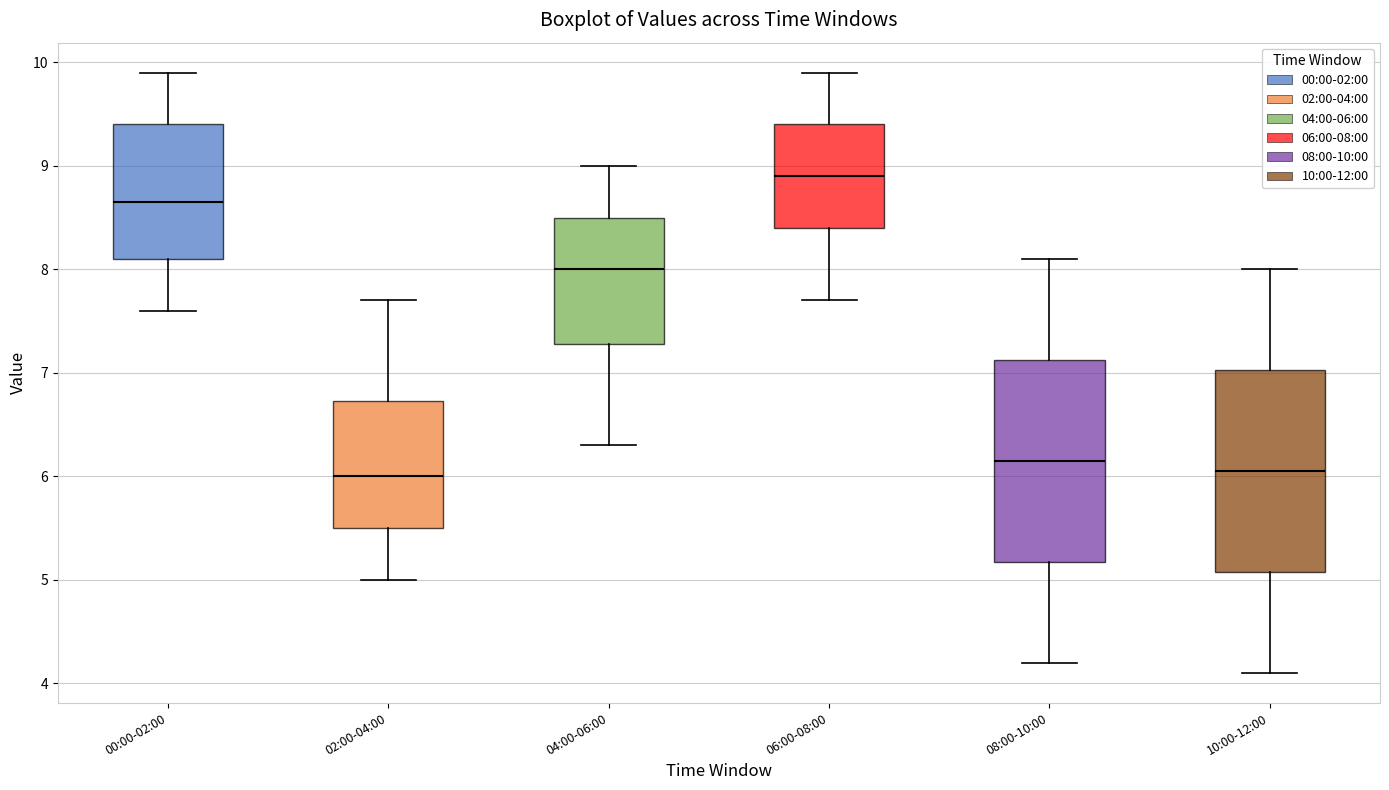

Reading left to right, read every box against the y-axis: the position of its median line, the range the box covers, and the ends of its whiskers. The values are not printed on the chart, so give them approximately, as read against the axis.

00:00-02:00: median 8.7, box 8.1 to 9.4, whiskers 7.6 to 9.9
02:00-04:00: median 6.0, box 5.5 to 6.7, whiskers 5.0 to 7.7
04:00-06:00: median 8.0, box 7.3 to 8.5, whiskers 6.3 to 9.0
06:00-08:00: median 8.9, box 8.4 to 9.4, whiskers 7.7 to 9.9
08:00-10:00: median 6.2, box 5.2 to 7.1, whiskers 4.2 to 8.1
10:00-12:00: median 6.1, box 5.1 to 7.0, whiskers 4.1 to 8.0